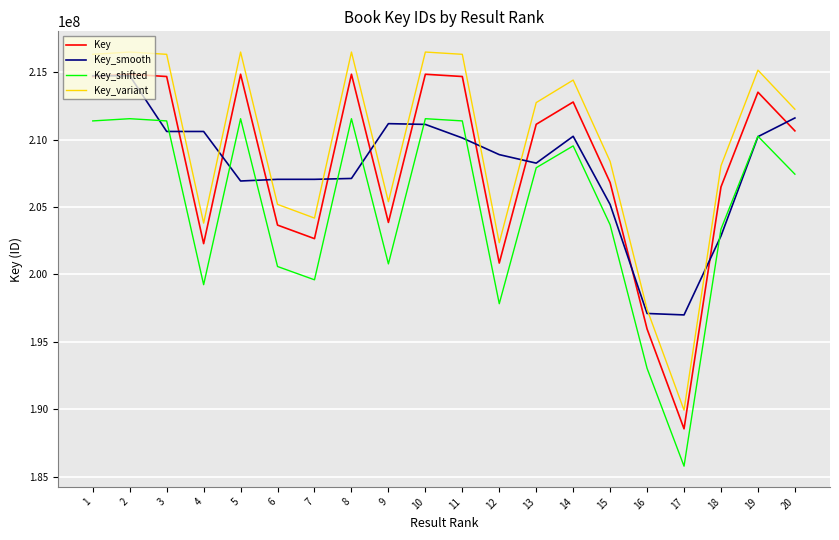

What is the sum of the Key values at 1 and 6?

418352572.0